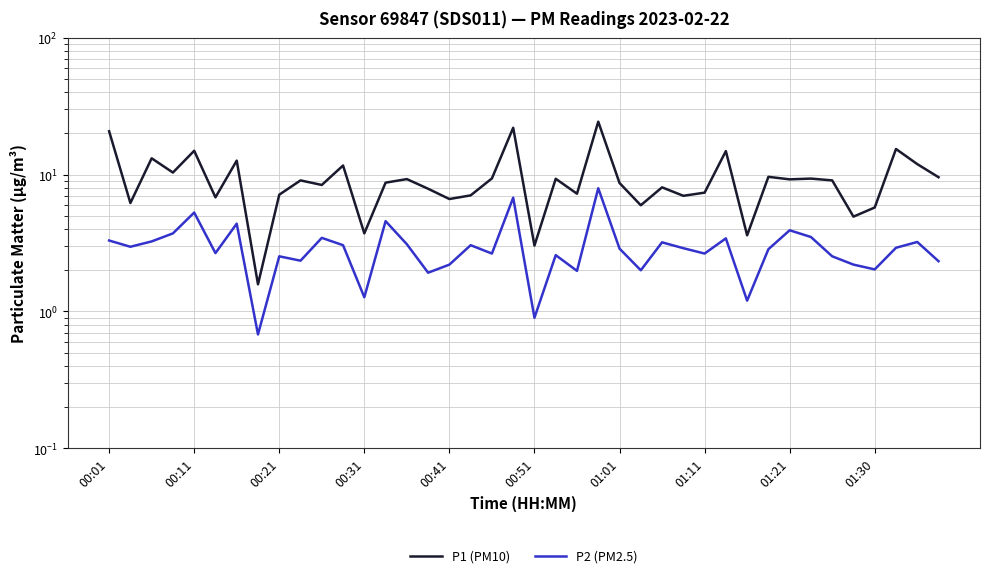

Reading left to right, transcribe all the data shown in this chart.

P1 (PM10): 20.7	6.2	13.2	10.3	14.9	6.8	12.7	1.6	7.1	9.1	8.4	11.7	3.7	8.7	9.3	7.9	6.6	7.0	9.4	22.0	3.0	9.3	7.2	24.4	8.7	6.0	8.1	7.0	7.4	14.8	3.6	9.6	9.2	9.3	9.1	4.9	5.8	15.4	11.9	9.6
P2 (PM2.5): 3.3	3.0	3.2	3.7	5.3	2.7	4.4	0.7	2.5	2.4	3.5	3.0	1.3	4.6	3.1	1.9	2.2	3.0	2.6	6.8	0.9	2.6	2.0	8.0	2.9	2.0	3.2	2.9	2.6	3.4	1.2	2.9	3.9	3.5	2.5	2.2	2.0	2.9	3.2	2.3